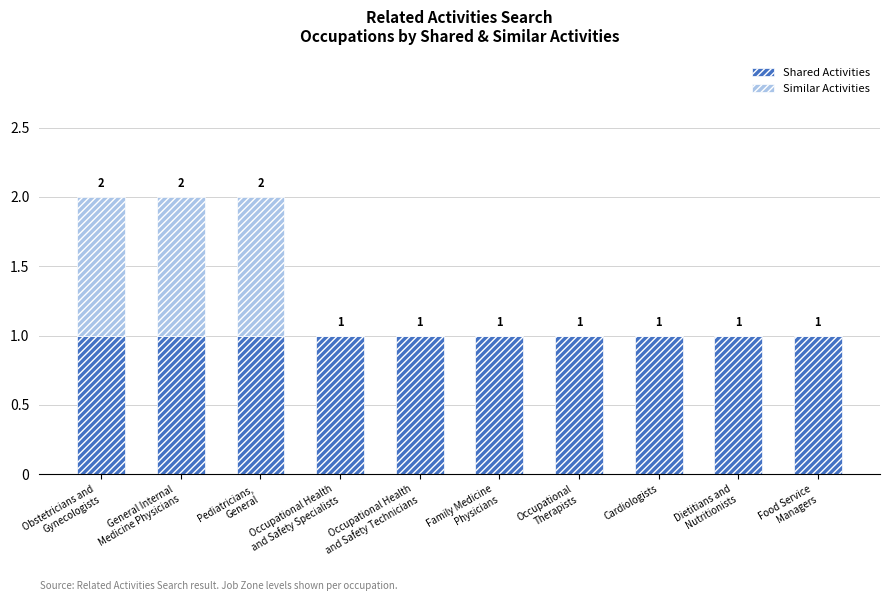

Count the number of categories in the chart.

10